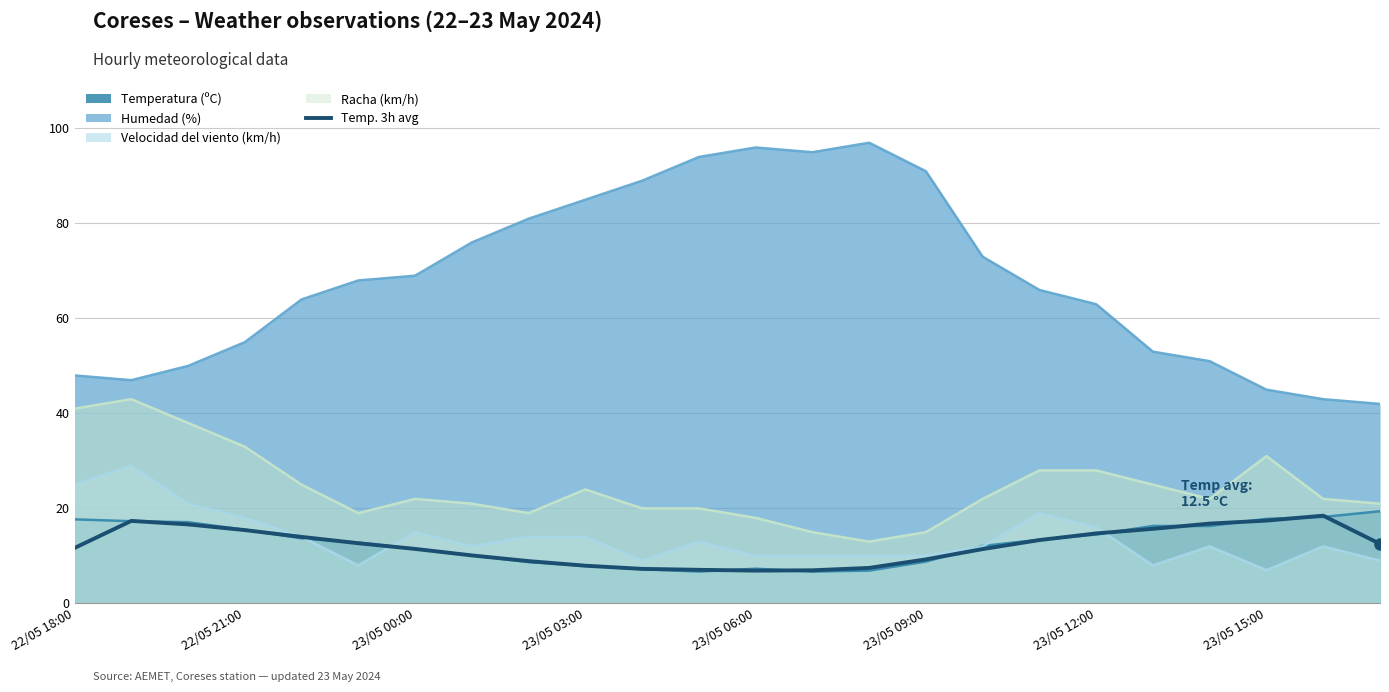

What is the spread (max minus min) of values at 23/05 00:00?

57.5